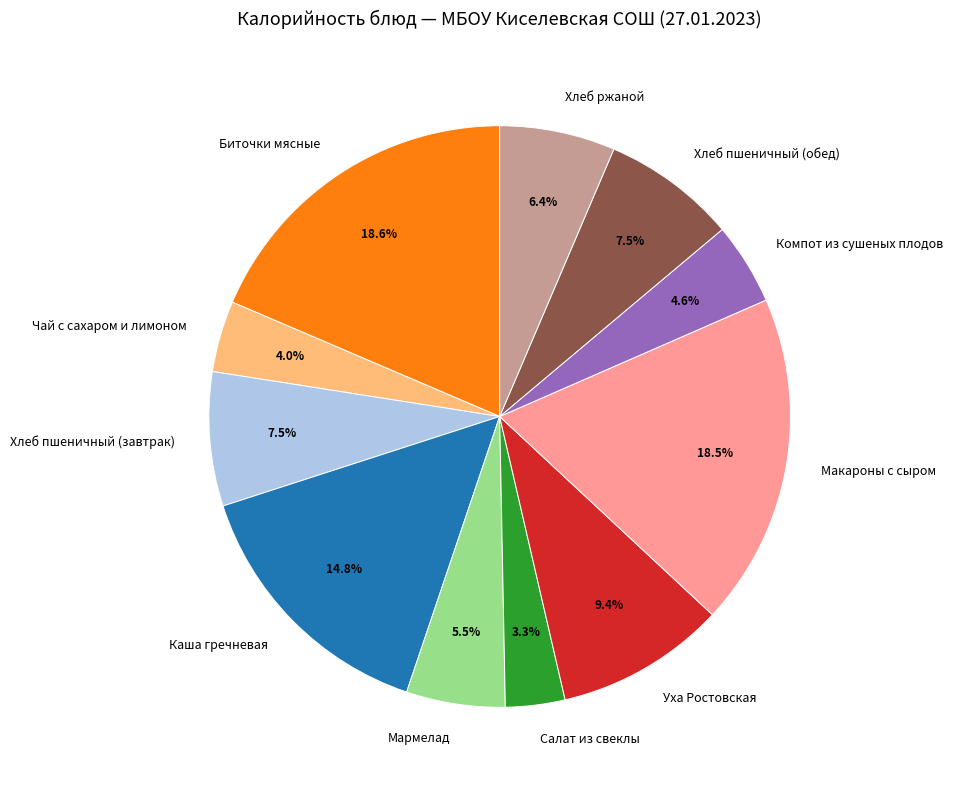

What percentage do Биточки мясные and Макароны с сыром together represent?

37.1%